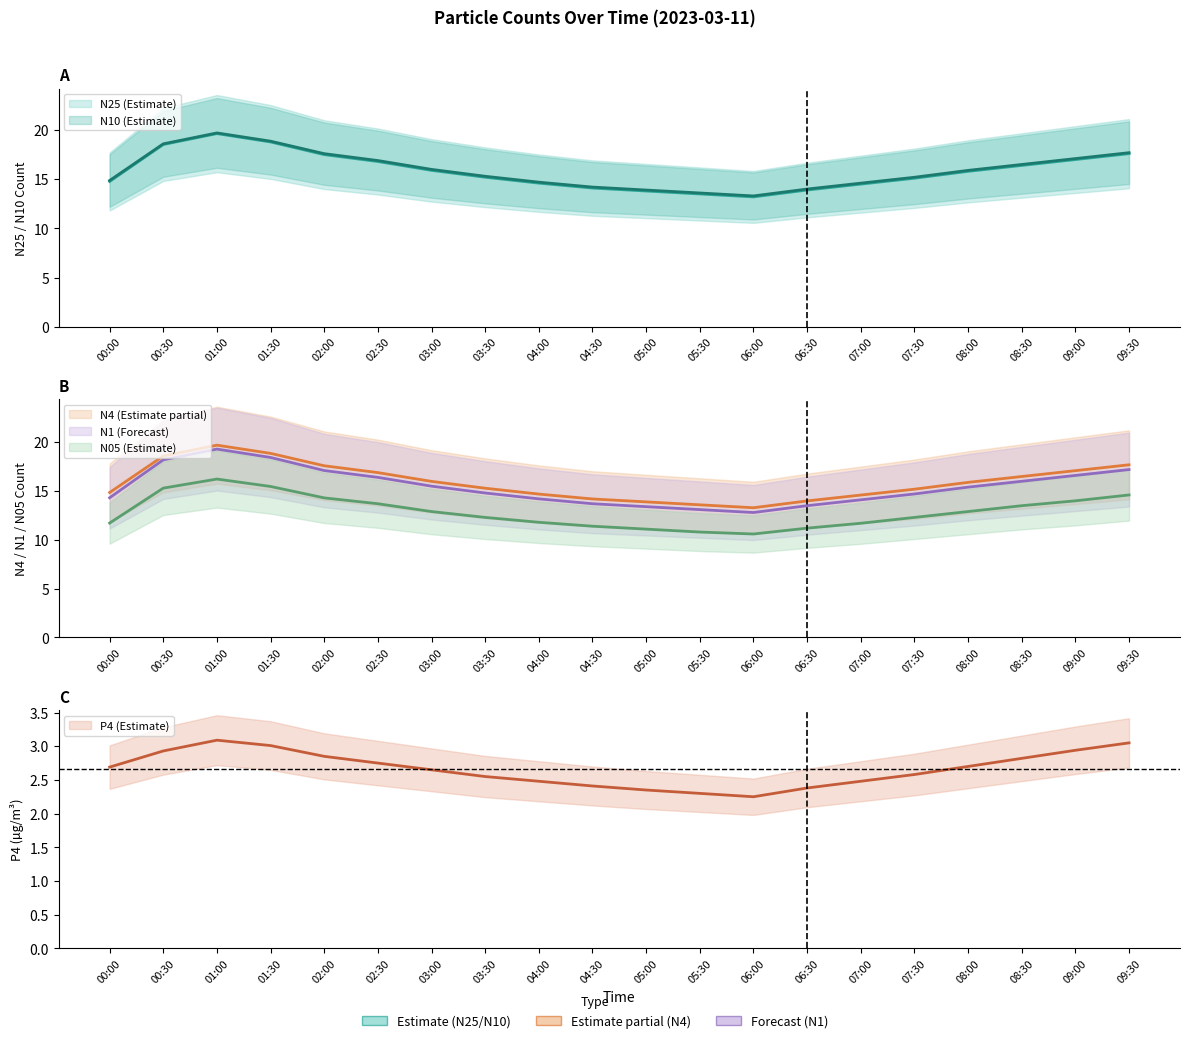

What is the label of the 15th point from the left?

07:00